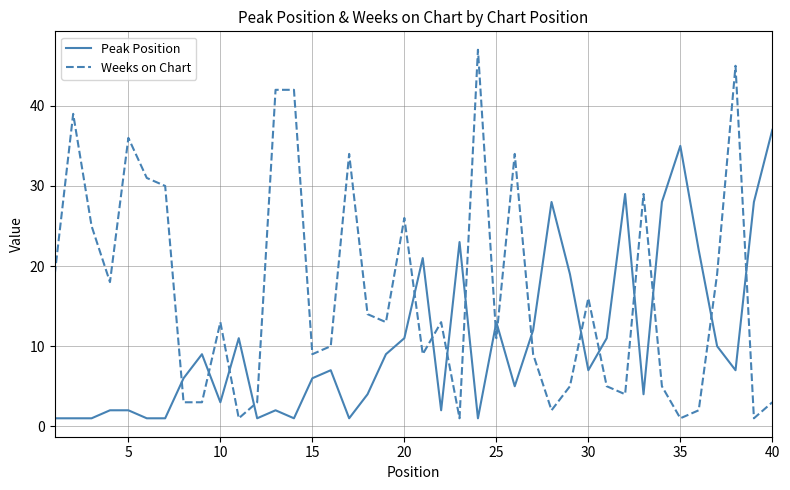

Which series has the widest spread of values?

Weeks on Chart